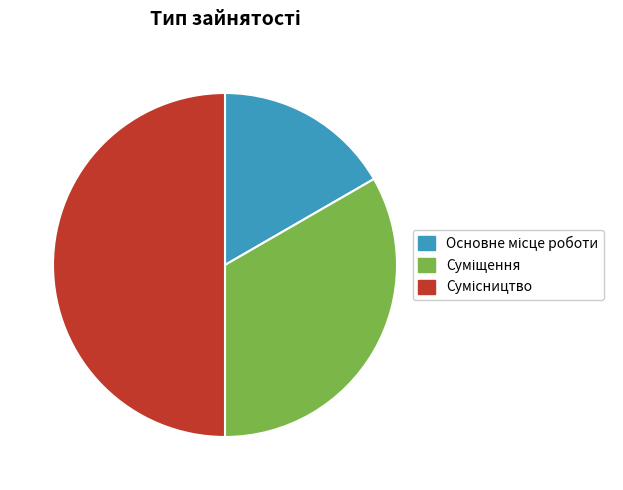

Is the sum of Основне місце роботи and Сумісництво greater than half?

Yes